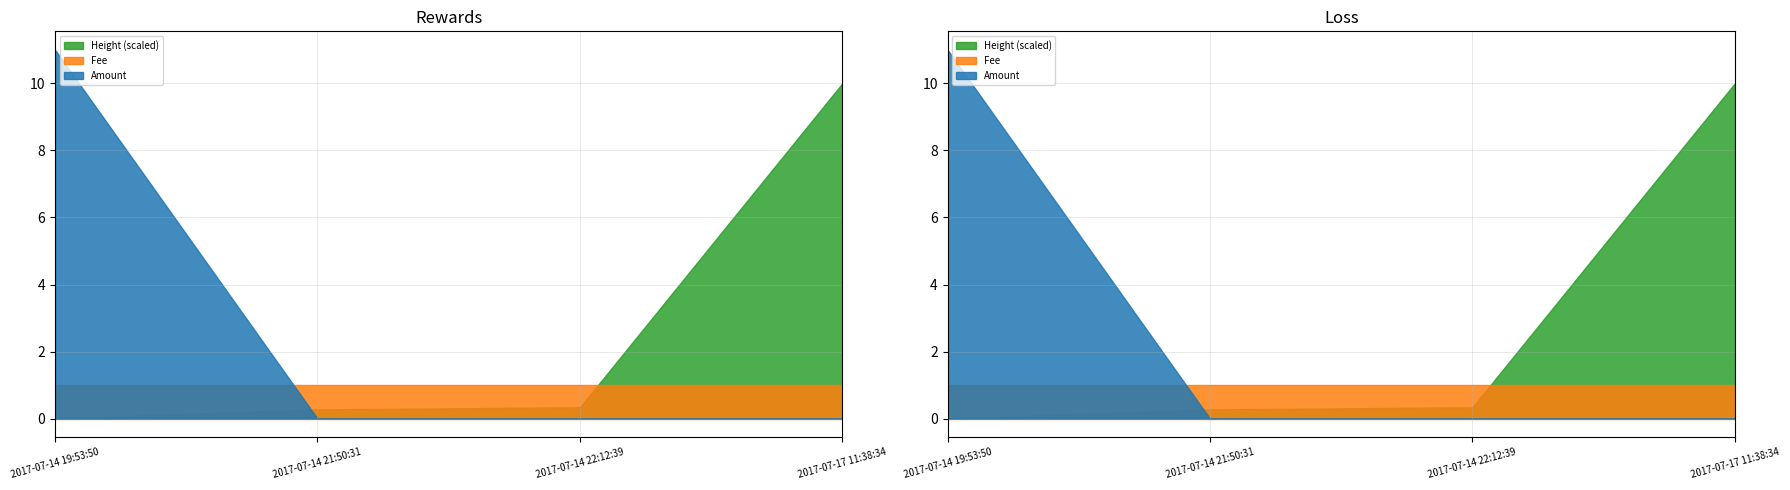

What are all the series names shown in the legend?

Amount, Fee, Height (scaled)